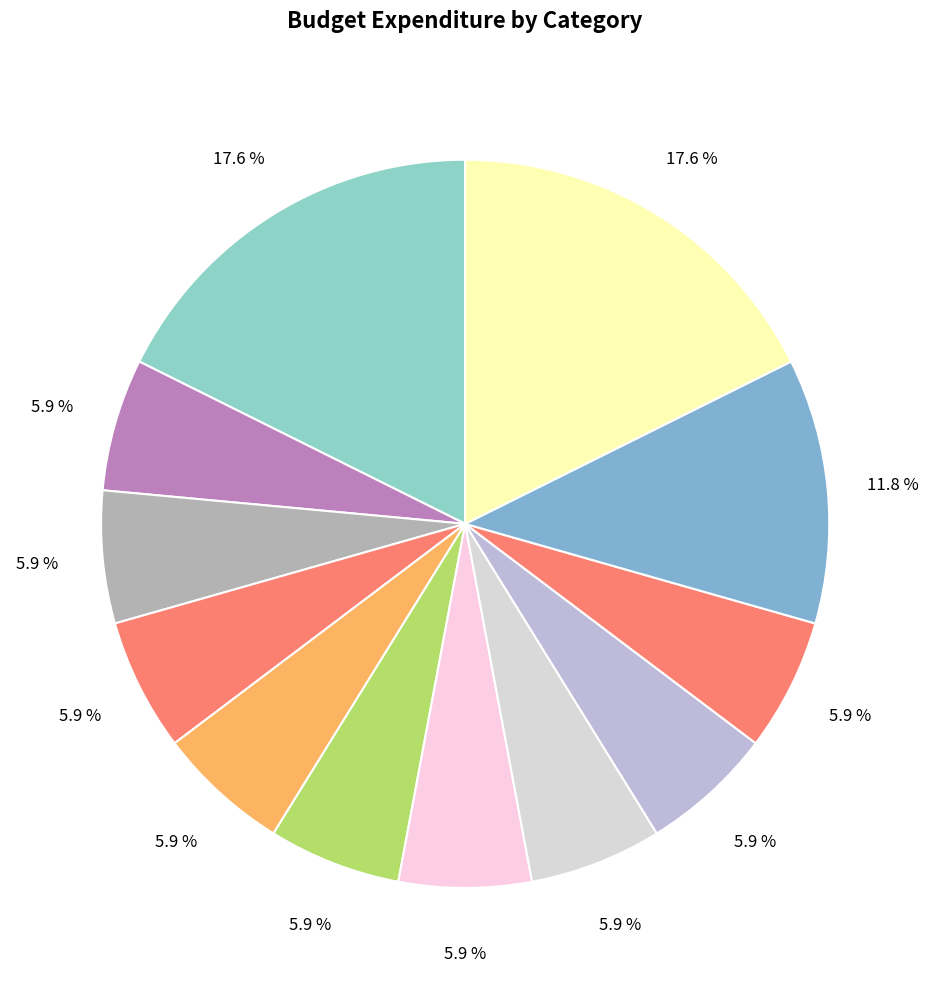

How many segments does this pie chart have?

12